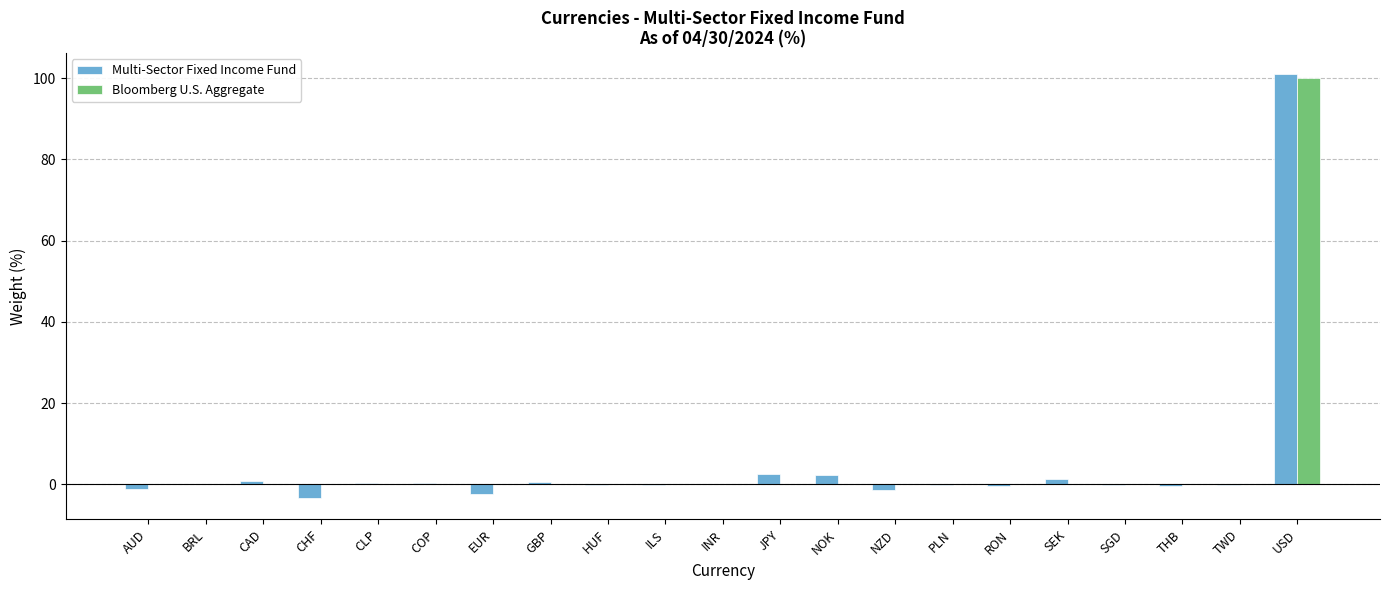

At which label does Bloomberg U.S. Aggregate reach its peak?

USD